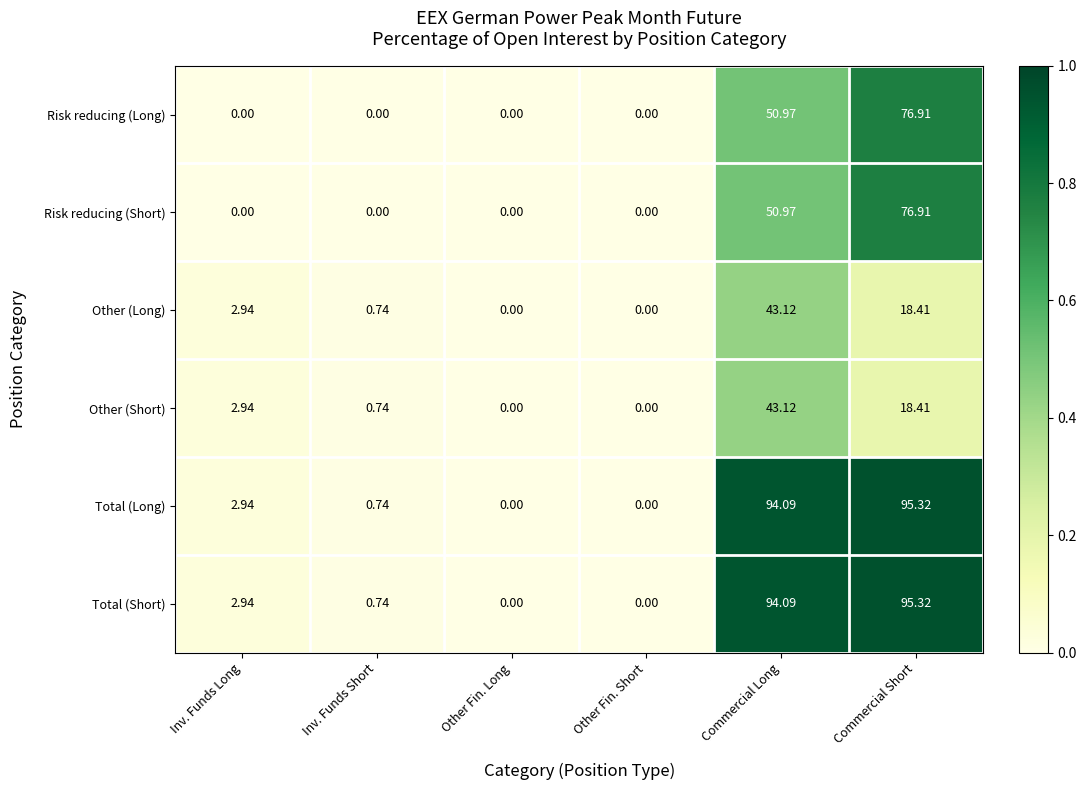

At which category is the sum across all series the highest?

Commercial Short